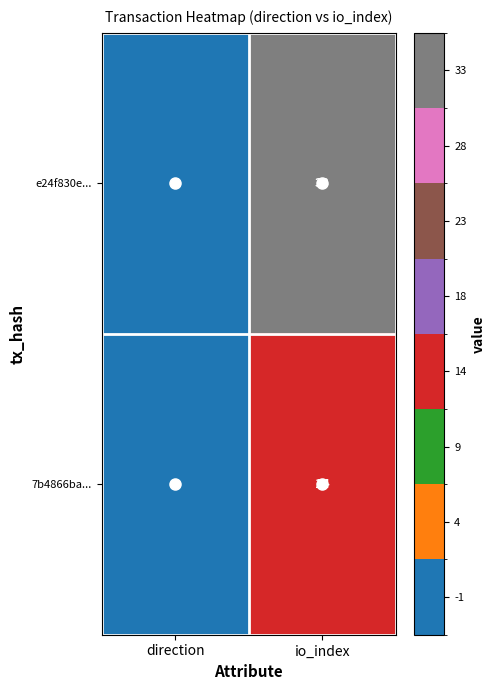

Is it true that e24f830e... equals -2 at direction?

False